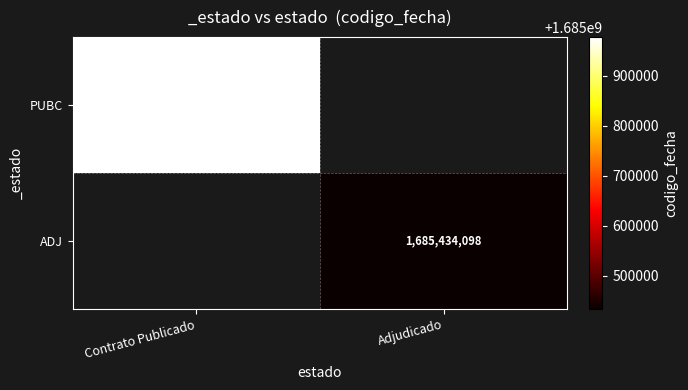

True or false: PUBC has a value of 1685976855 at Contrato Publicado.

True